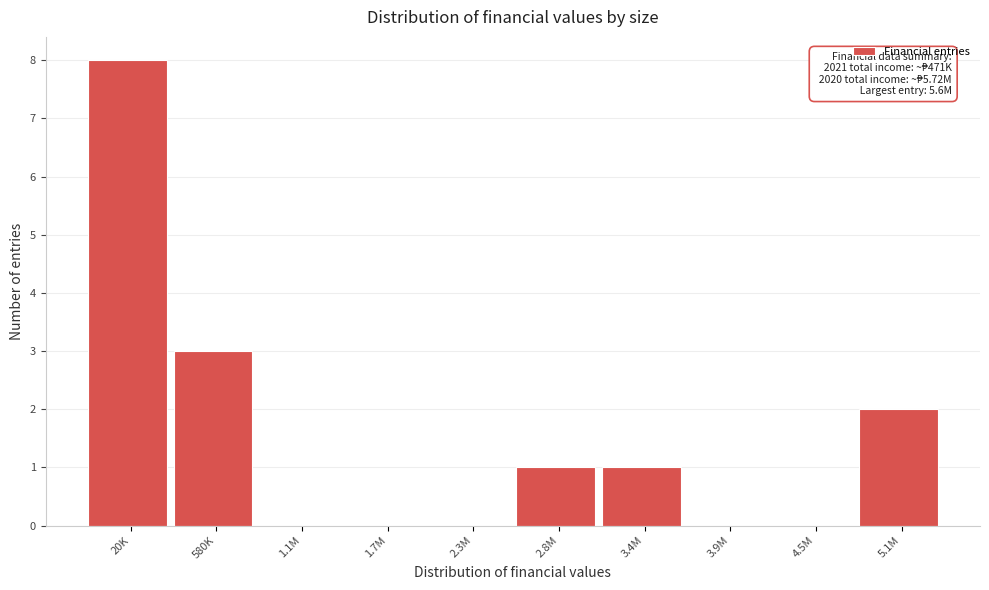

At which category does the chart reach its peak across all series?

20K